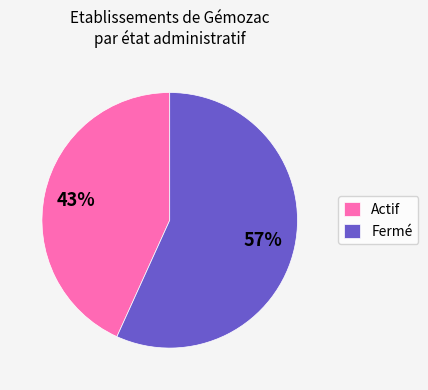

Count the number of slices in the pie.

2